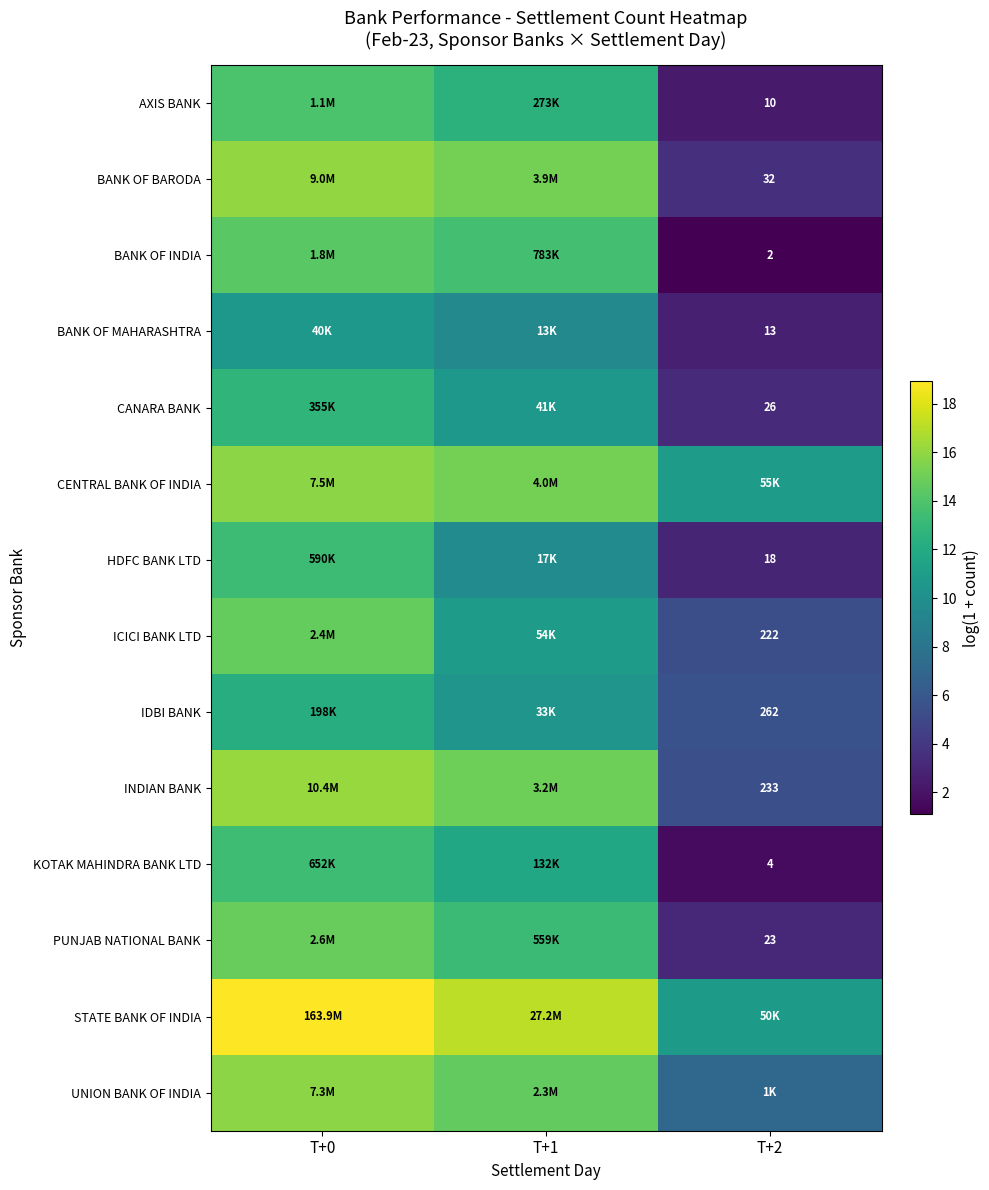

What is the sum of all BANK OF BARODA values?

34.7